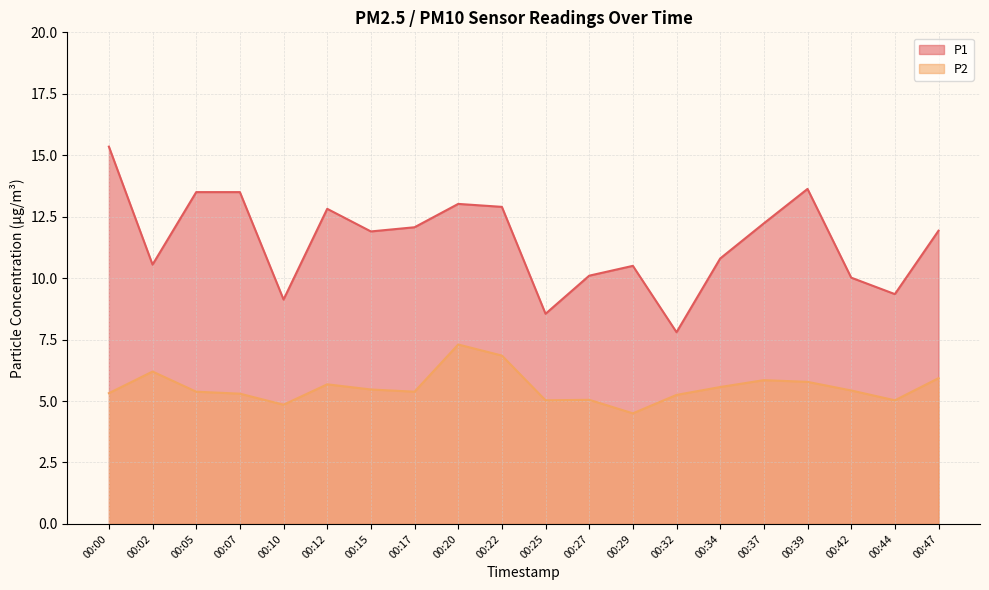

How many values in the P1 series exceed 11?

11